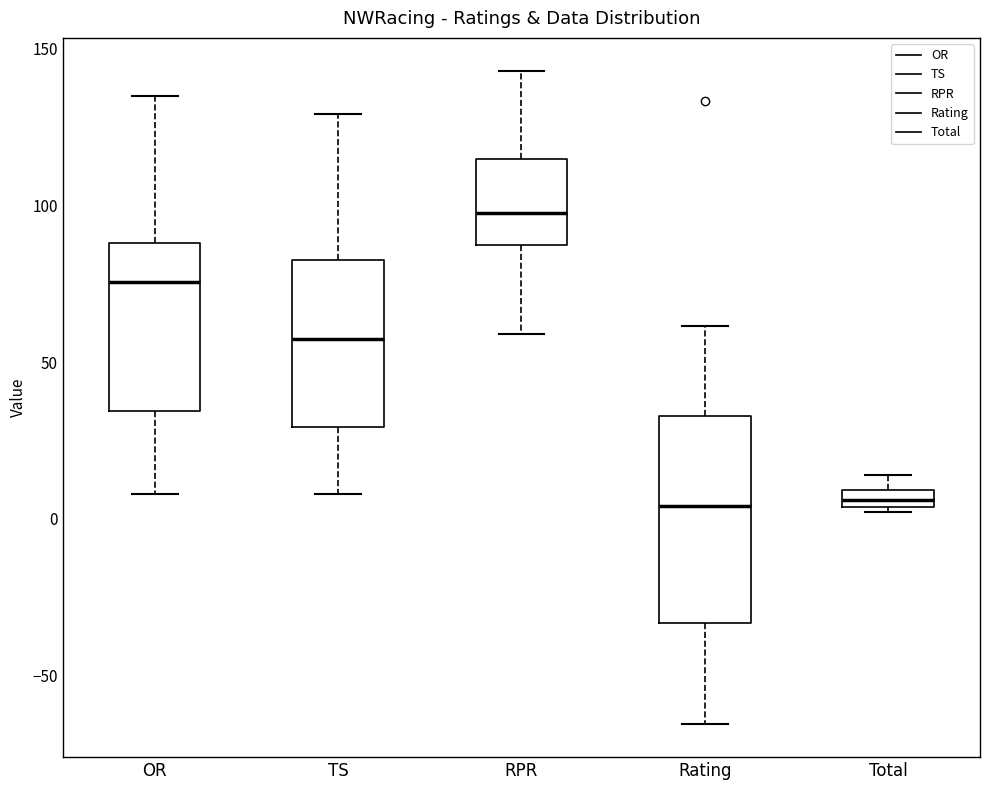

Which box's median line is the highest?

RPR